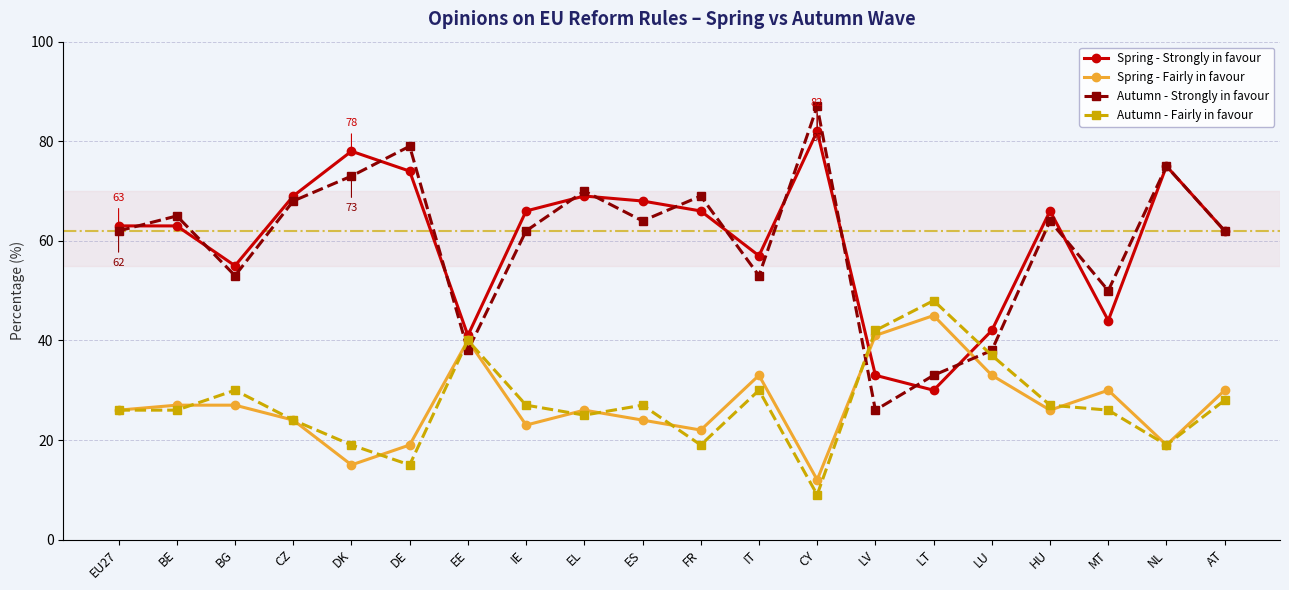

What is the total value across all series at NL?

188